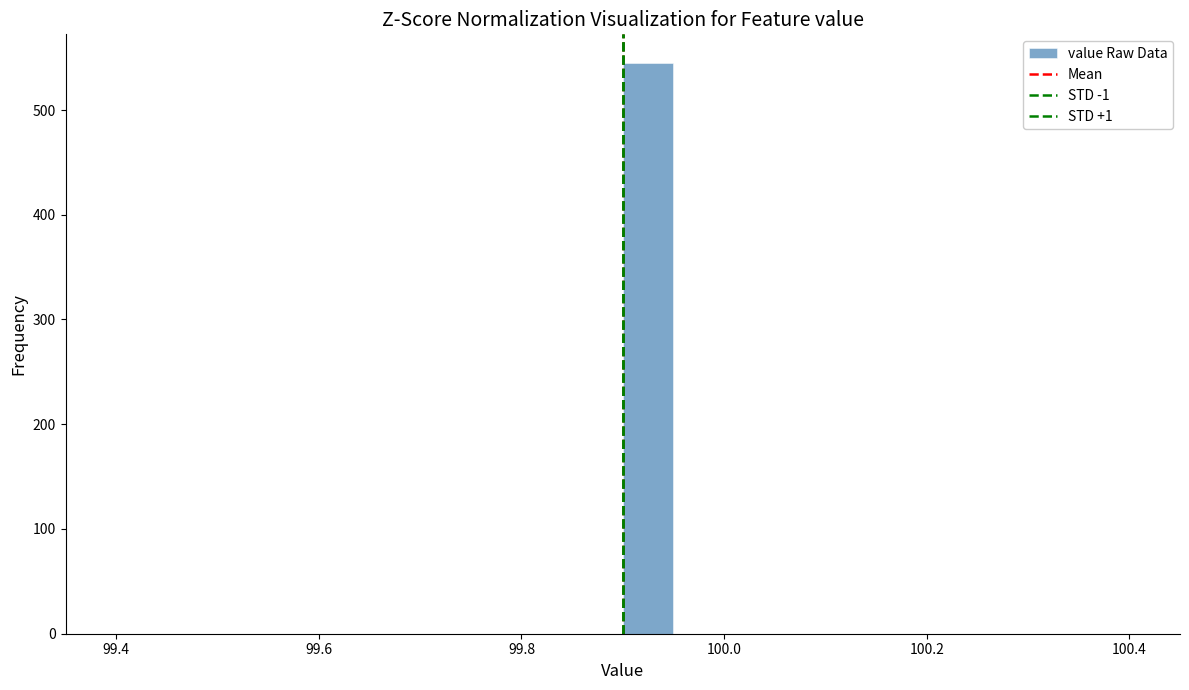

Read against the x-axis, roughly where is the centre of the tallest bar?

99.92